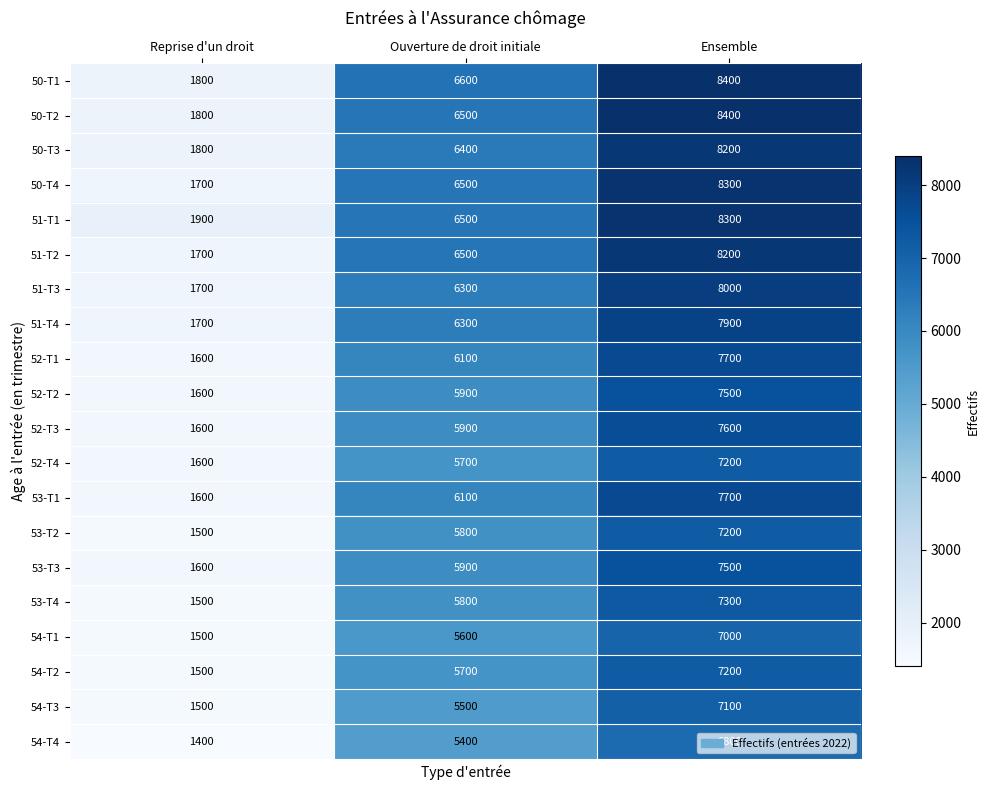

How many distinct data groups are displayed?

20